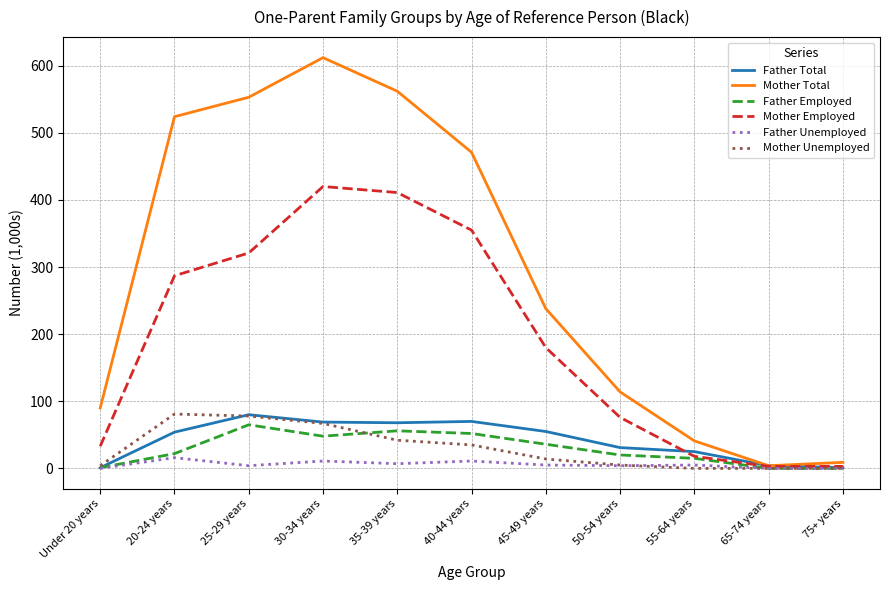

Does the chart display data point markers on the line(s)?

No